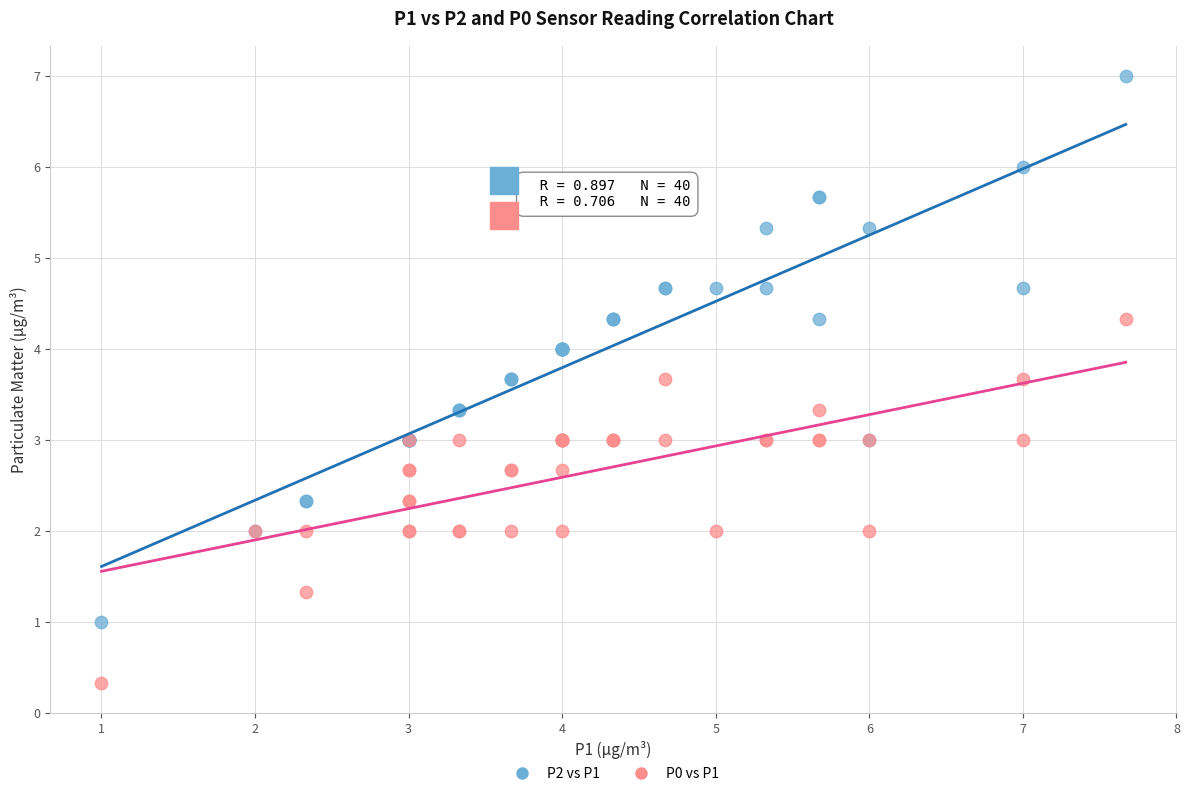

Which series reaches the minimum Y coordinate?

P0 vs P1